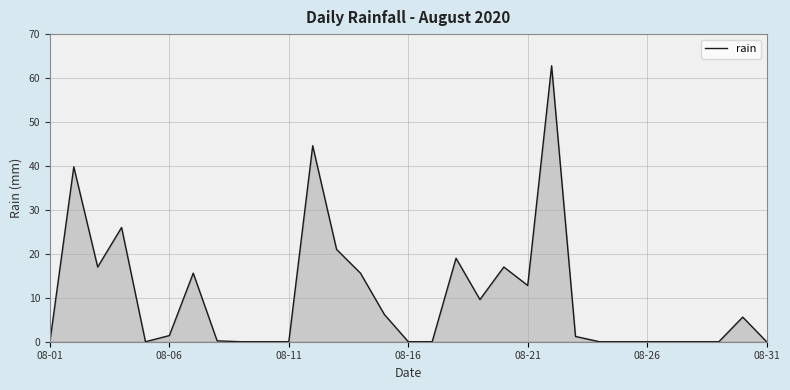

How many lines are shown in the chart?

1